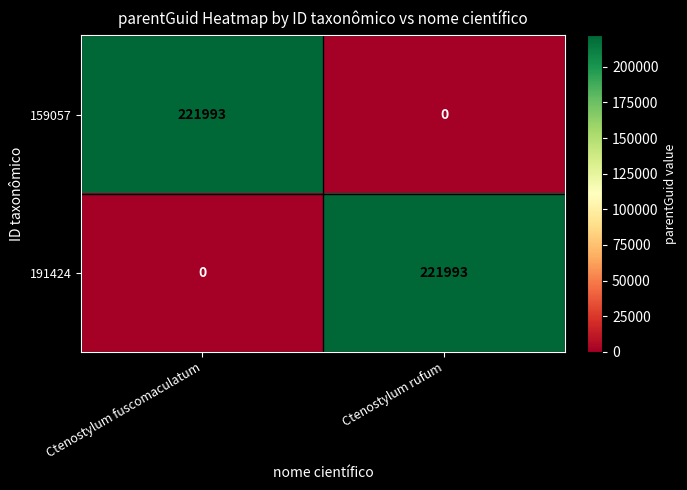

Reading left to right, transcribe all the data shown in this chart.

159057: Ctenostylum fuscomaculatum=221993	Ctenostylum rufum=0
191424: Ctenostylum fuscomaculatum=0	Ctenostylum rufum=221993